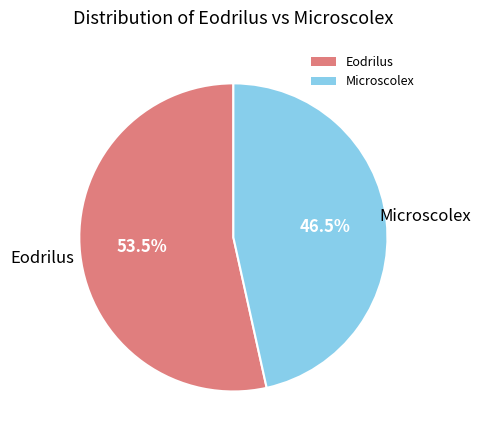

To the nearest percent, what is the difference between the largest and smallest slice percentages?

7%